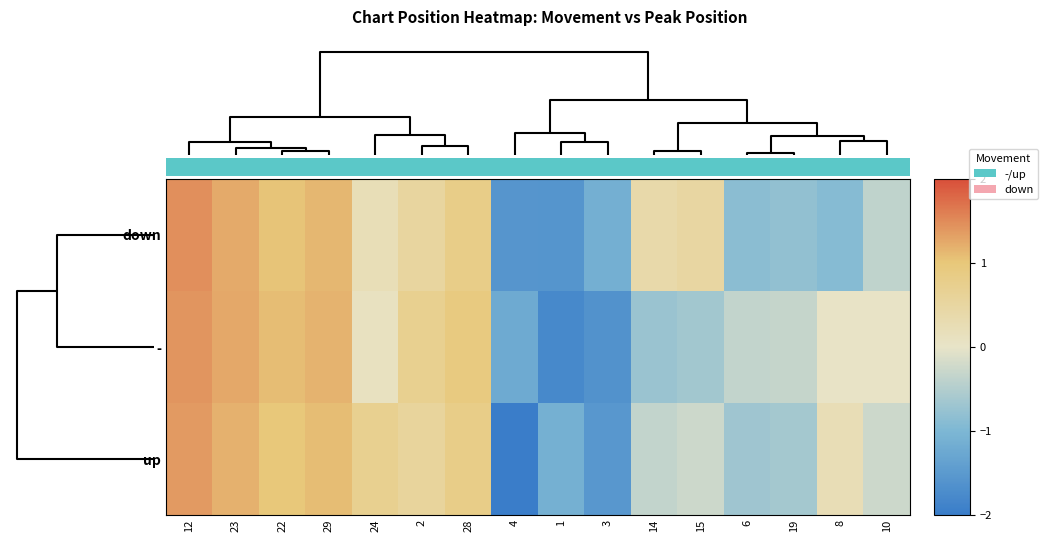

List the series in order of their overall mean, lowest first.

-, up, down